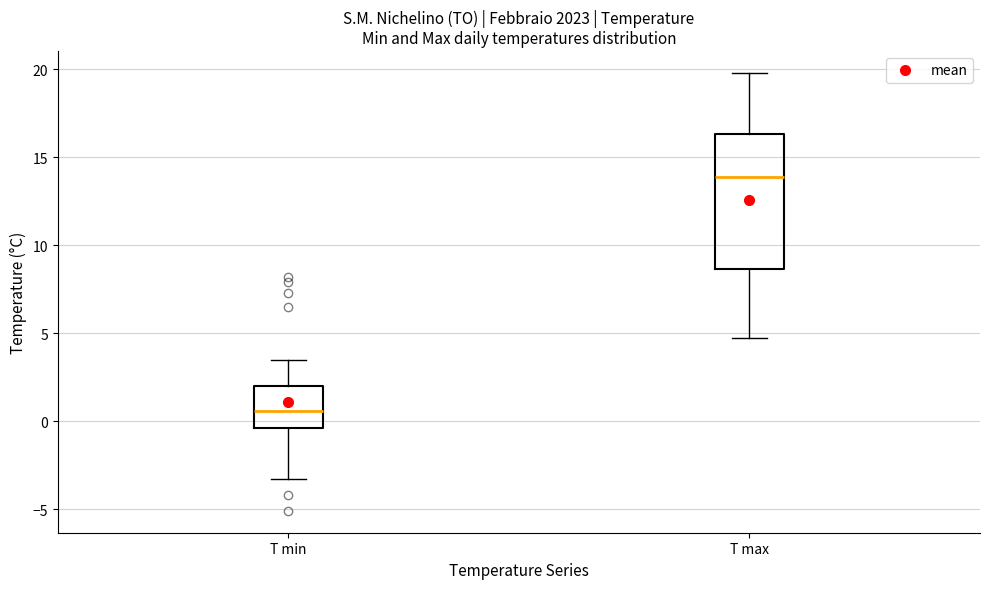

Reading left to right, read every box against the y-axis: the position of its median line, the range the box covers, and the ends of its whiskers. The values are not printed on the chart, so give them approximately, as read against the axis.

T min: median 0.5, box -0.5 to 2.0, whiskers -3.5 to 3.5
T max: median 14.0, box 8.5 to 16.5, whiskers 4.5 to 20.0